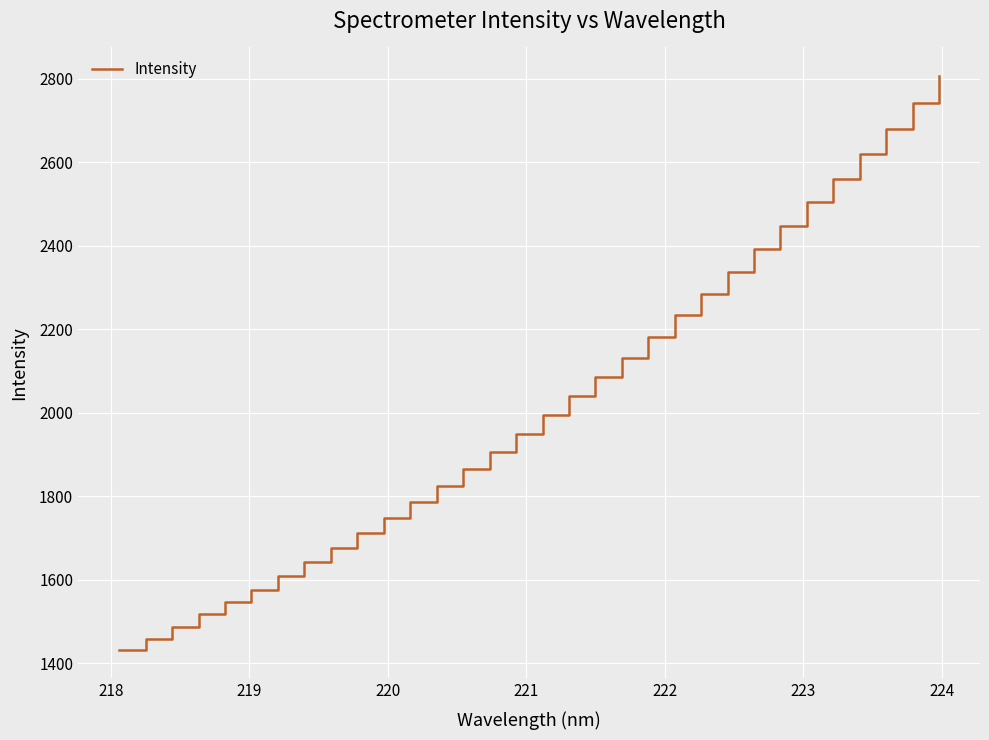

How many distinct data groups are displayed?

1